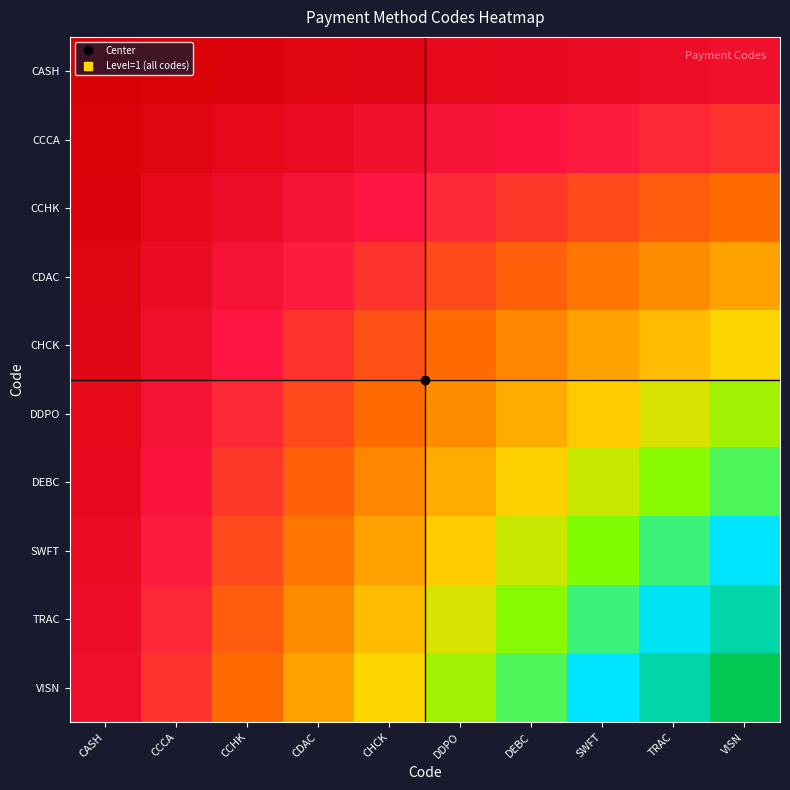

Which has a higher value, CCHK or CASH?

CCHK